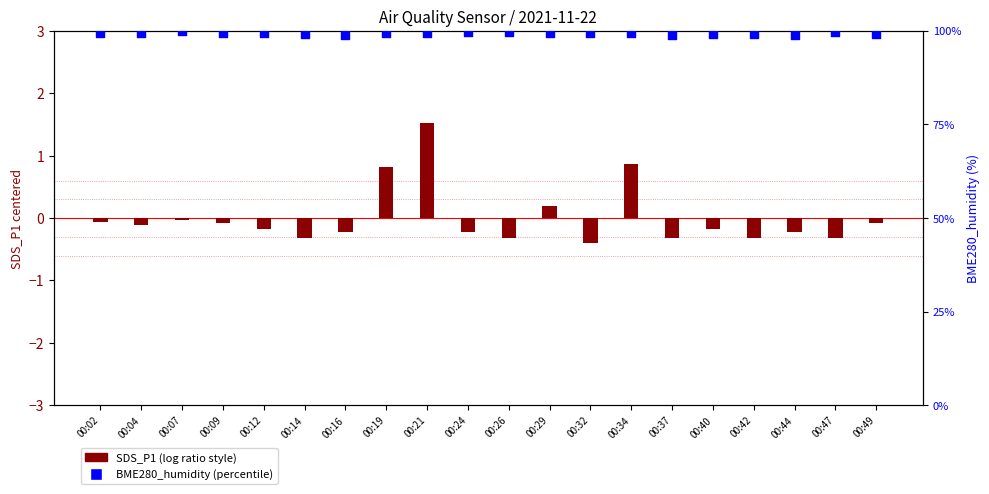

Which series has the widest spread of Y values?

SDS_P1 (centered)